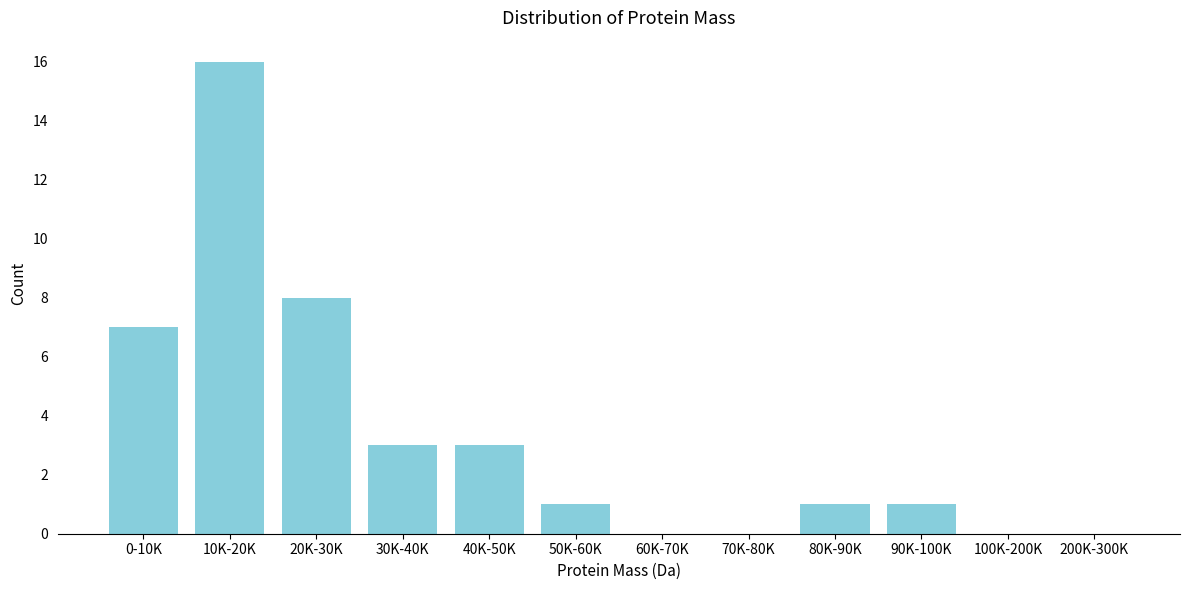

Which label corresponds to the largest value in the chart?

10K-20K